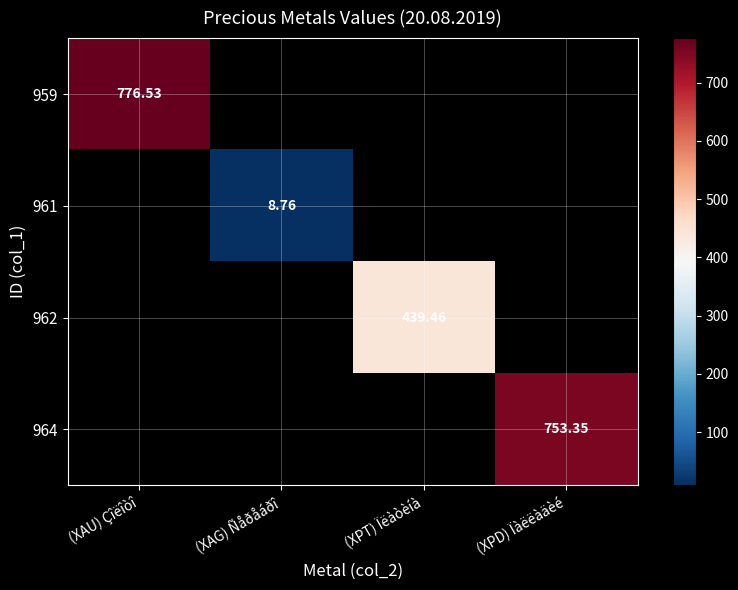

Count the number of categories in the chart.

4